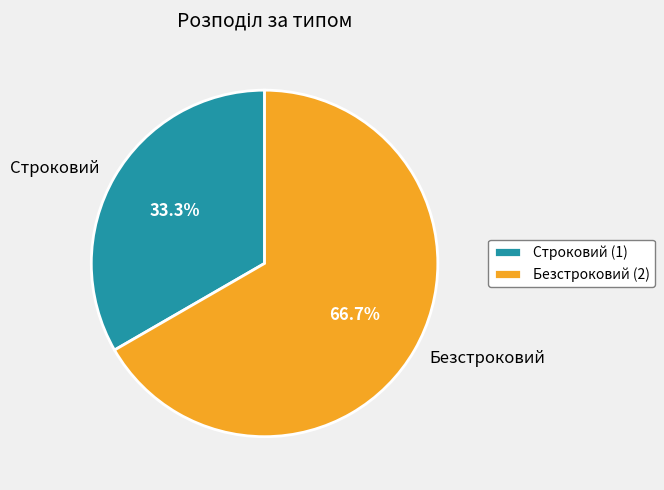

Count the number of slices in the pie.

2